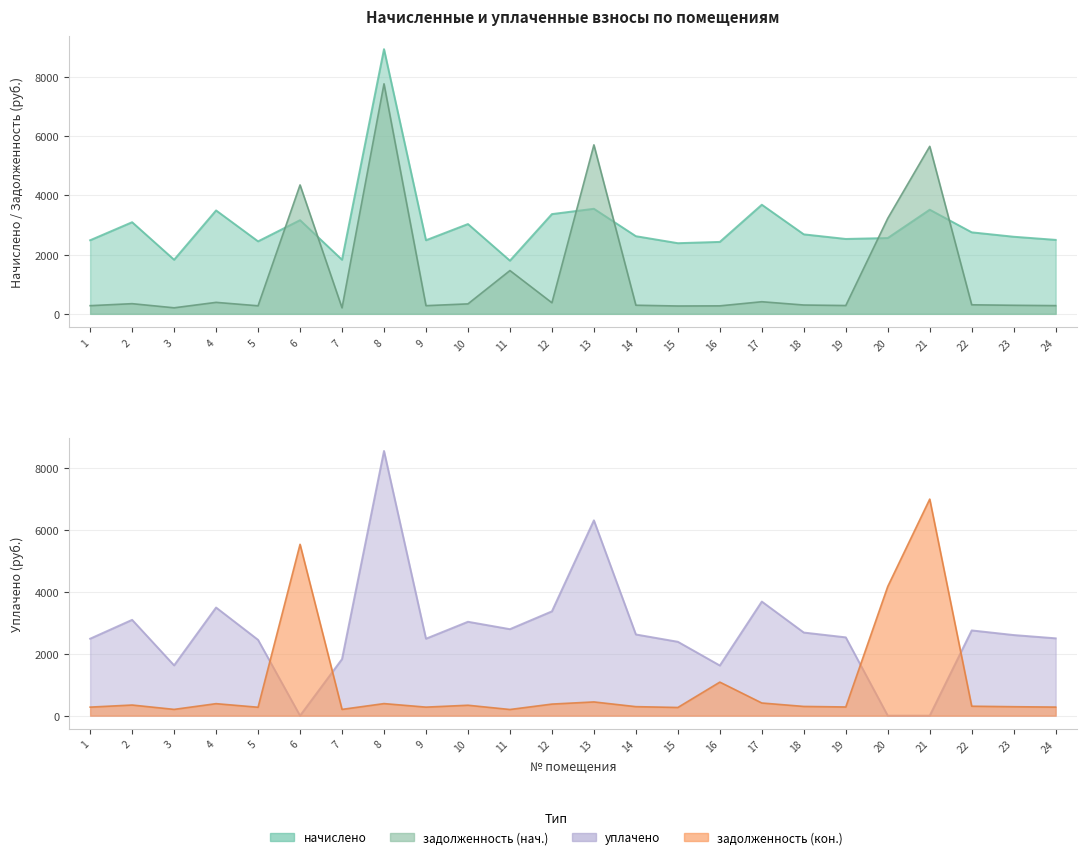

Count the number of data series in this chart.

4